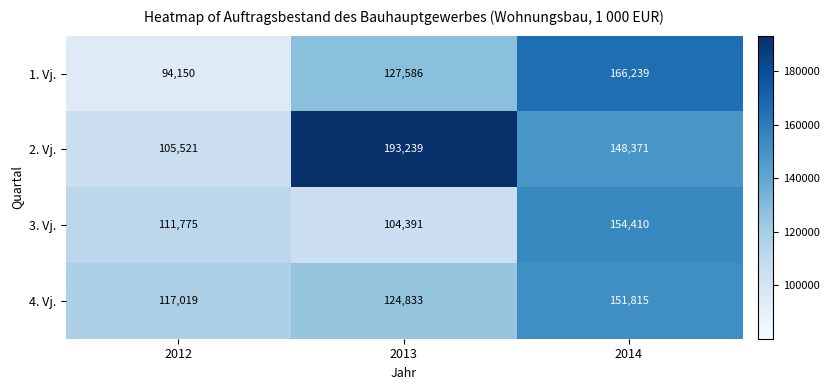

At which category is the sum across all series the highest?

2014